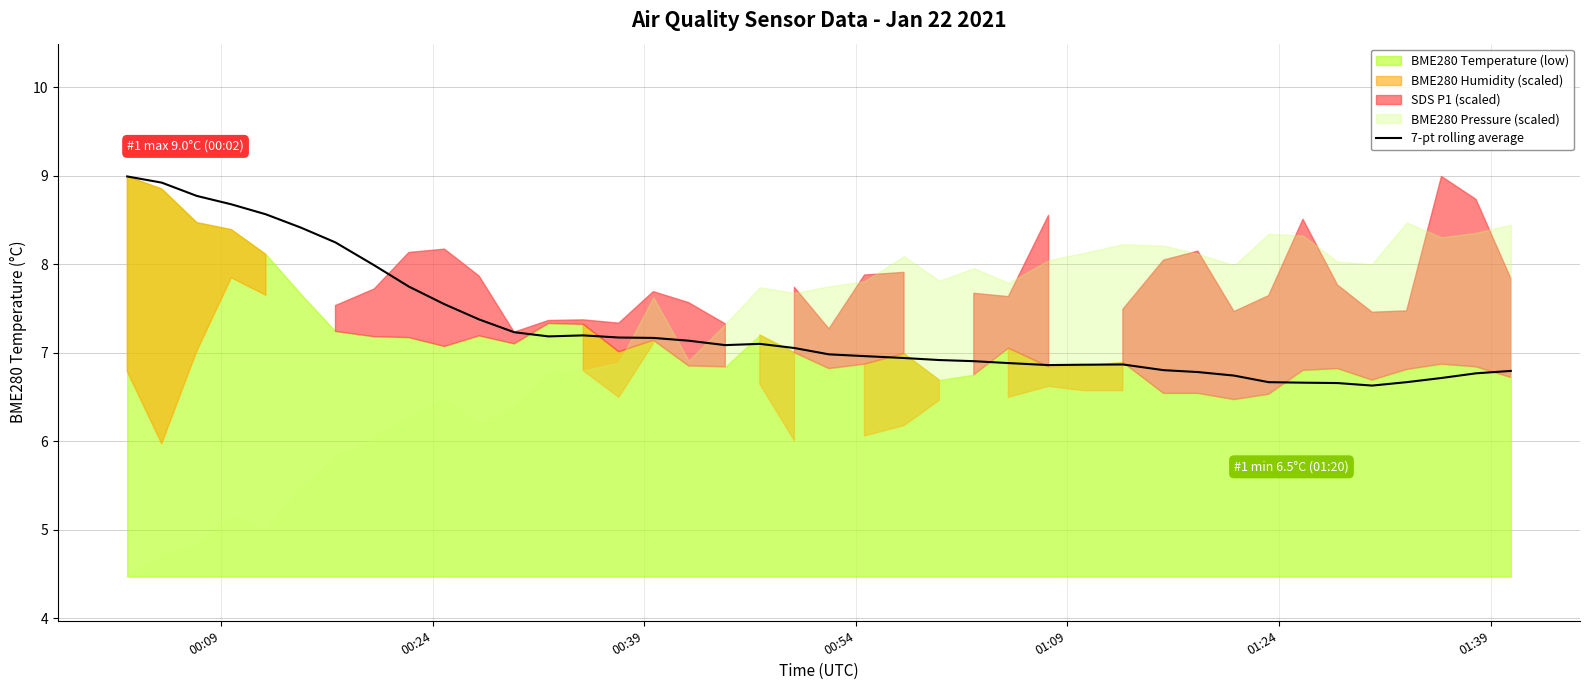

What is the minimum value for 7-pt rolling average?

6.6